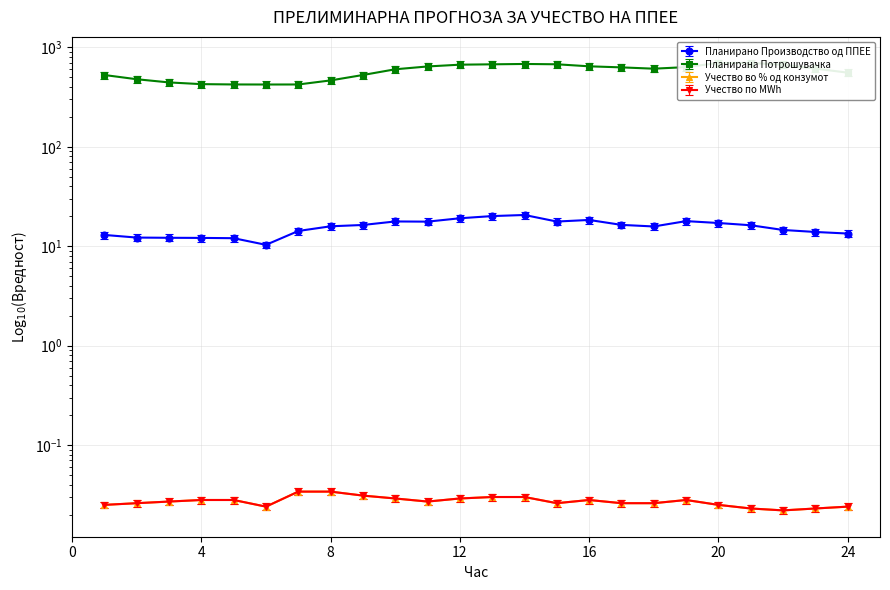

Reading left to right, what are all the values shown in this chart?

Планирано Производство од ППЕЕ: 1=12.0	2=11.2	3=11.2	4=11.2	5=11.1	6=9.5	7=13.1	8=14.6	9=15.1	10=16.3	11=16.3	12=17.6	13=18.5	14=19.0	15=16.3	16=16.9	17=15.1	18=14.5	19=16.5	20=15.8	21=15.0	22=13.4	23=12.8	24=12.3
Планирана Потрошувачка: 1=527.8	2=478.7	3=444.5	4=427.3	5=424.1	6=423.5	7=423.9	8=465.7	9=527.9	10=602.7	11=643.4	12=670.5	13=676.1	14=681.7	15=676.7	16=645.6	17=629.8	18=611.1	19=633.7	20=697.2	21=698.2	22=669.5	23=612.3	24=557.3
Учество во % од конзумот: 1=0.0	2=0.0	3=0.0	4=0.0	5=0.0	6=0.0	7=0.0	8=0.0	9=0.0	10=0.0	11=0.0	12=0.0	13=0.0	14=0.0	15=0.0	16=0.0	17=0.0	18=0.0	19=0.0	20=0.0	21=0.0	22=0.0	23=0.0	24=0.0
Учество по MWh: 1=0.0	2=0.0	3=0.0	4=0.0	5=0.0	6=0.0	7=0.0	8=0.0	9=0.0	10=0.0	11=0.0	12=0.0	13=0.0	14=0.0	15=0.0	16=0.0	17=0.0	18=0.0	19=0.0	20=0.0	21=0.0	22=0.0	23=0.0	24=0.0